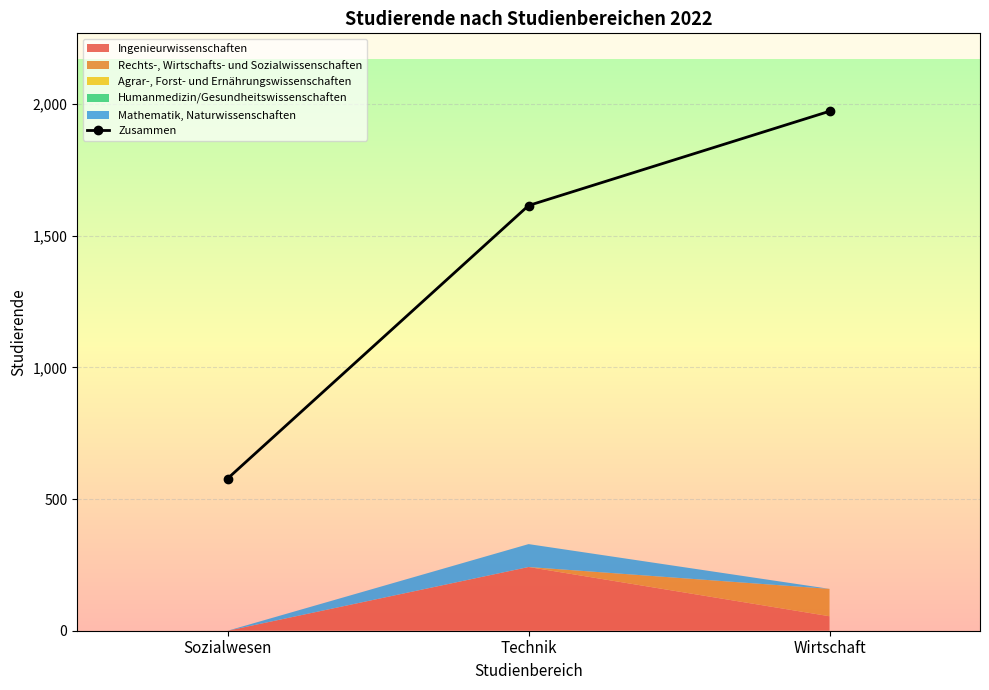

How many values exceed 1615?

1